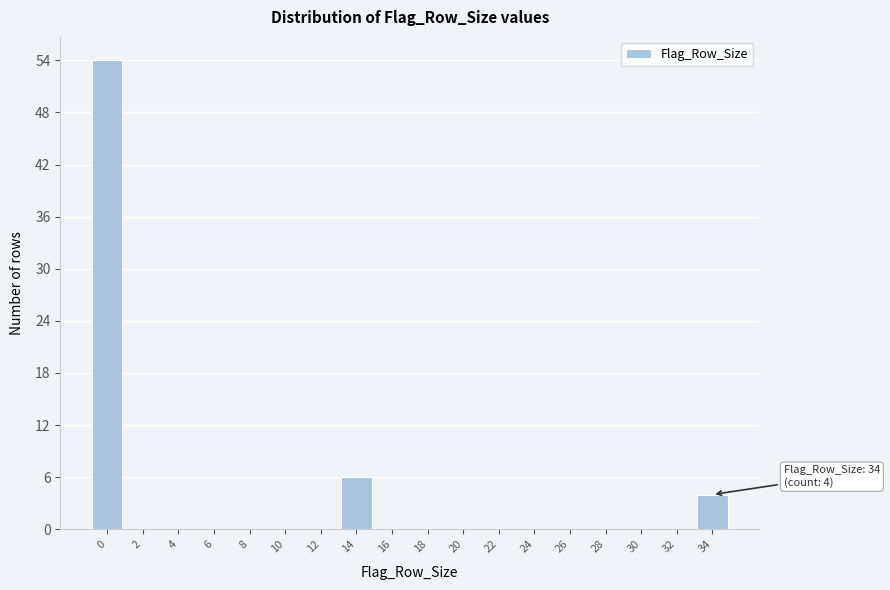

Reading right to left, extract all data points from this chart.

34=4	32=0	30=0	28=0	26=0	24=0	22=0	20=0	18=0	16=0	14=6	12=0	10=0	8=0	6=0	4=0	2=0	0=54